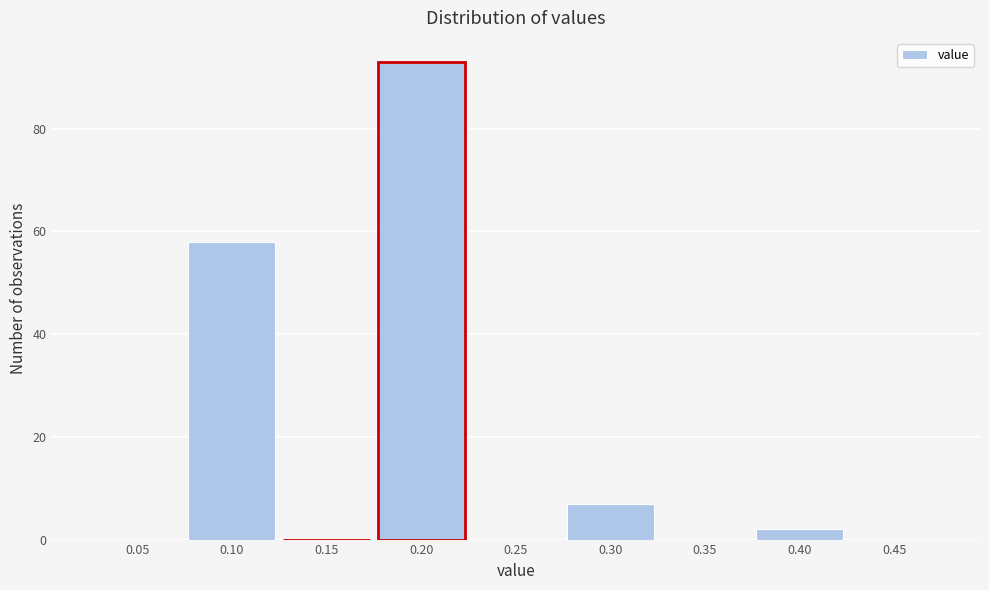

Reading left to right, extract all data points from this chart.

0.05=0	0.10=58	0.15=0	0.20=93	0.25=0	0.30=7	0.35=0	0.40=2	0.45=0